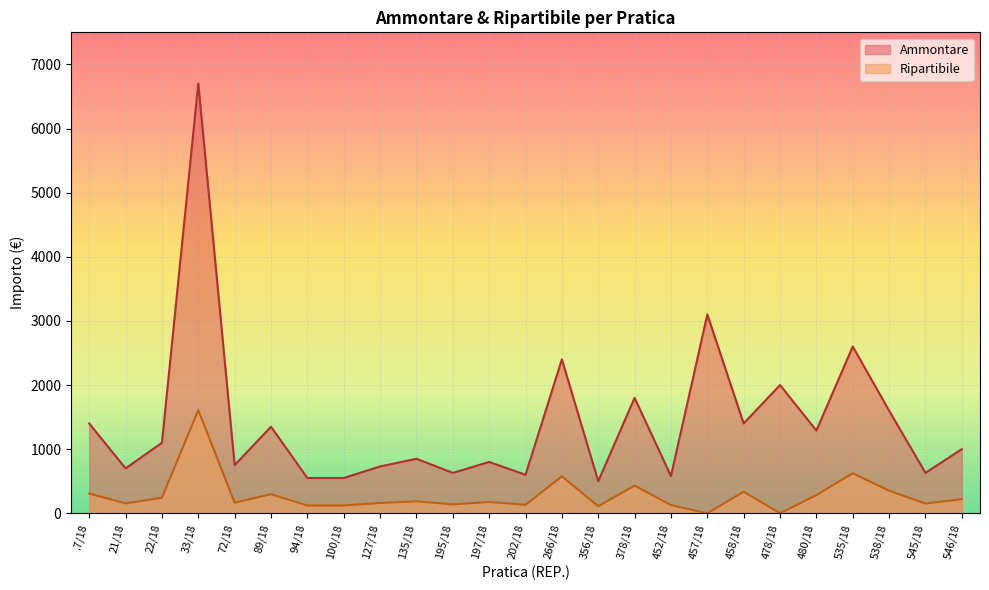

True or false: Ammontare and Ripartibile cross at least once.

False